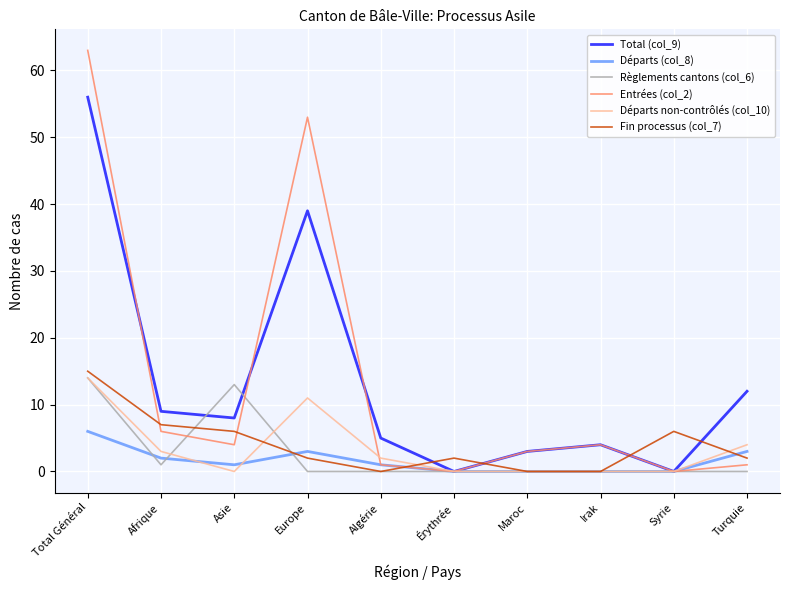

What position from the right is Total Général?

10